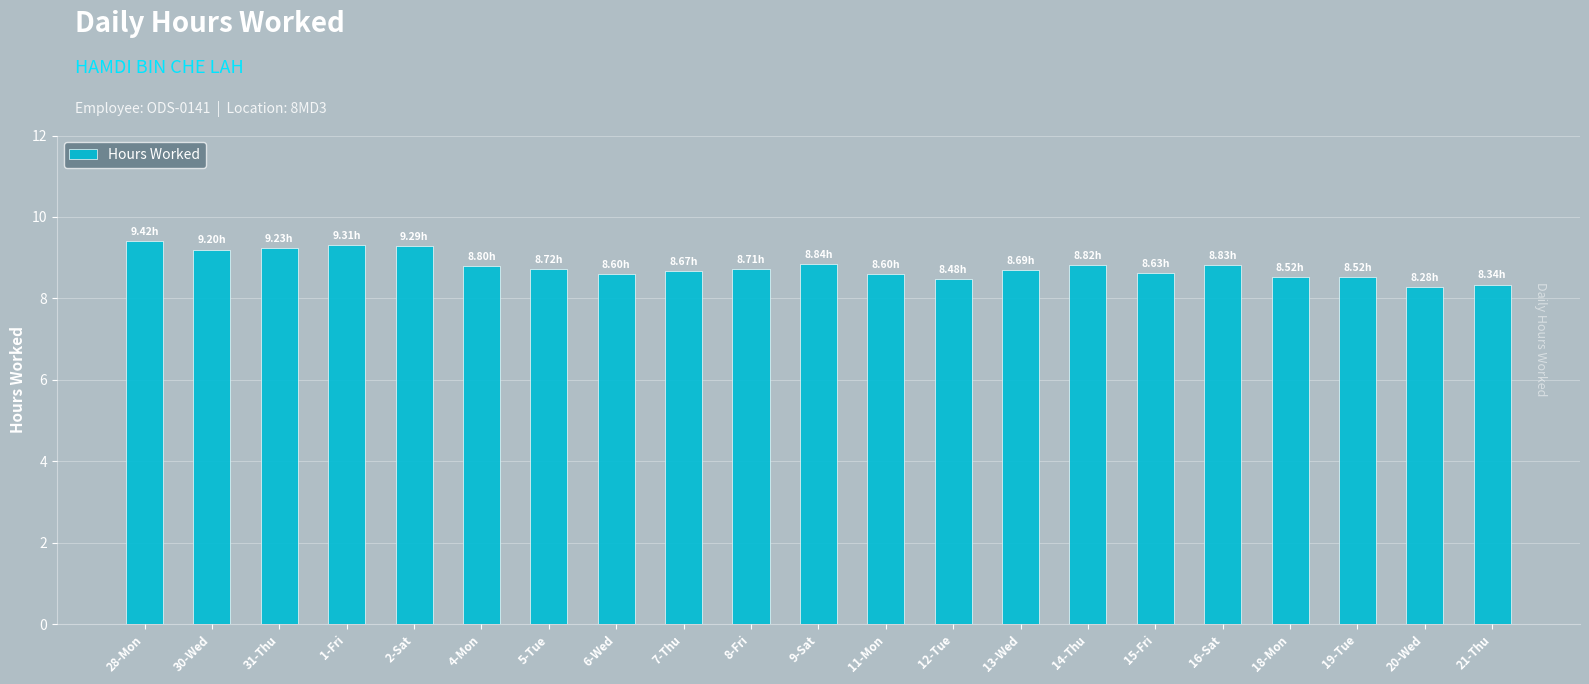

What is the value of the 17th bar from the left?

8.8